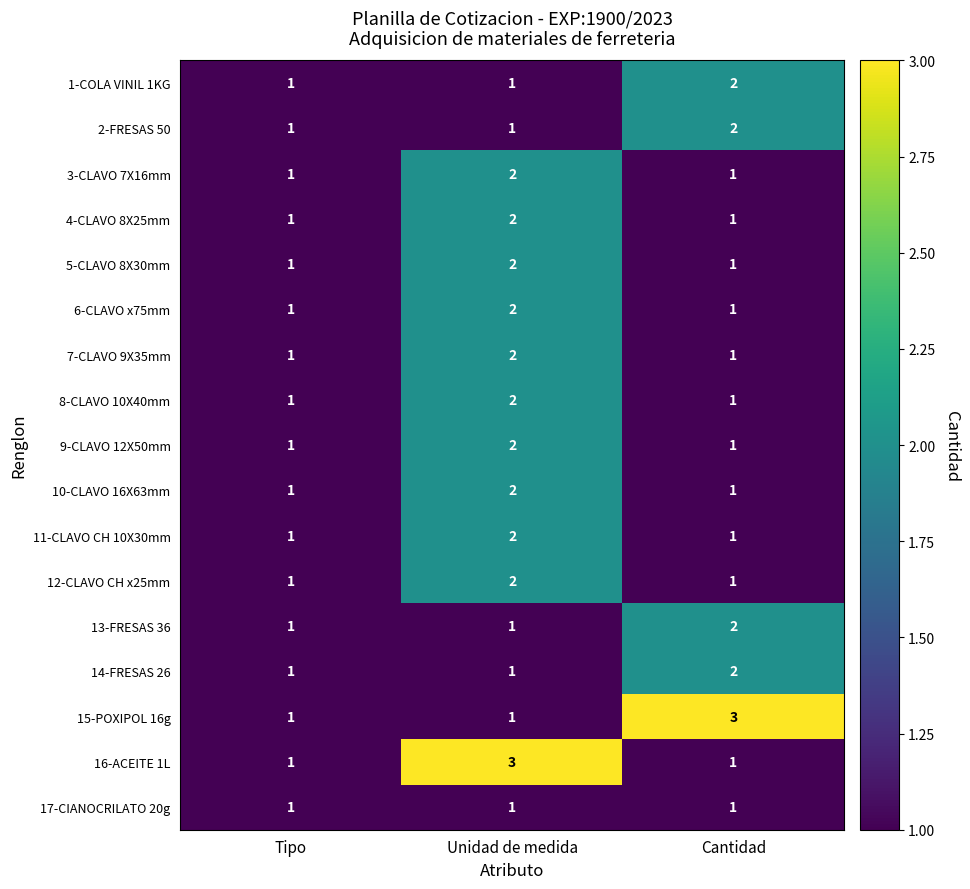

Count the number of data series in this chart.

17